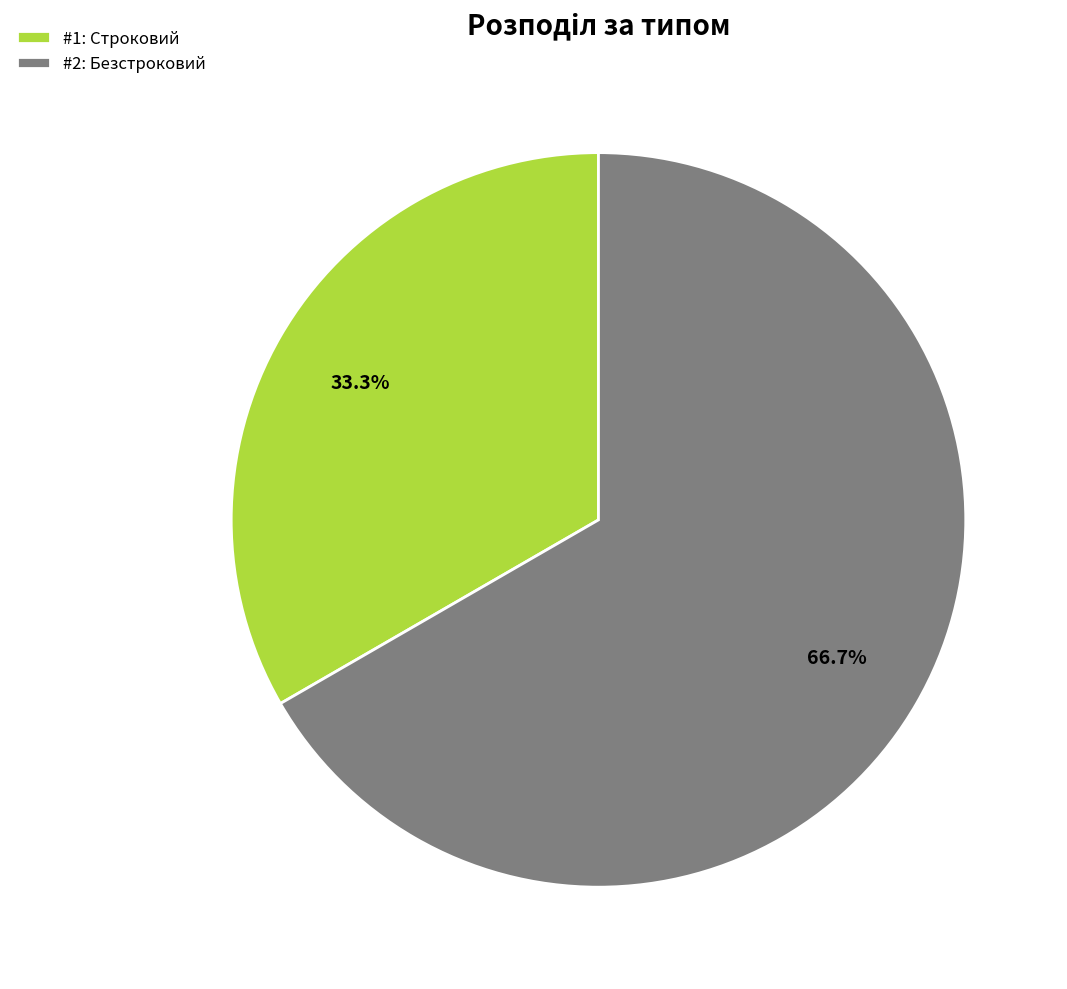

How many segments does this pie chart have?

2